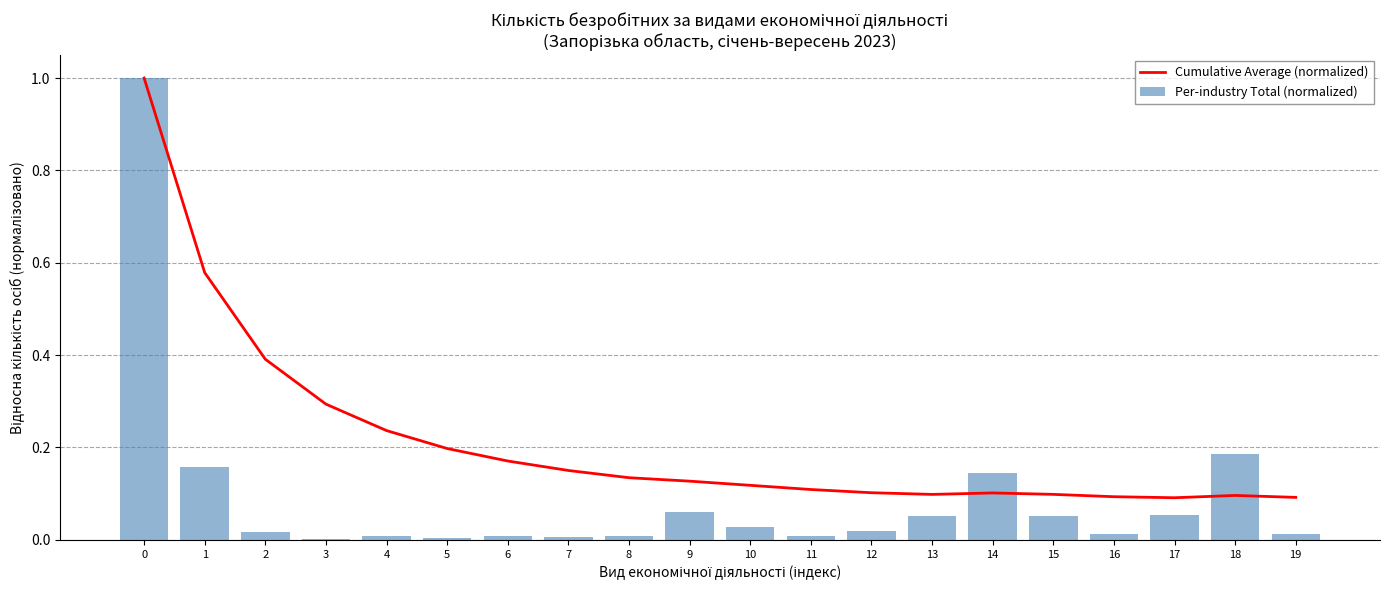

Reading right to left, transcribe all the data shown in this chart.

Cumulative Average (normalized): 0.1	0.1	0.1	0.1	0.1	0.1	0.1	0.1	0.1	0.1	0.1	0.1	0.2	0.2	0.2	0.2	0.3	0.4	0.6	1.0
Per-industry Total (normalized): 0.0	0.2	0.1	0.0	0.1	0.1	0.1	0.0	0.0	0.0	0.1	0.0	0.0	0.0	0.0	0.0	0.0	0.0	0.2	1.0